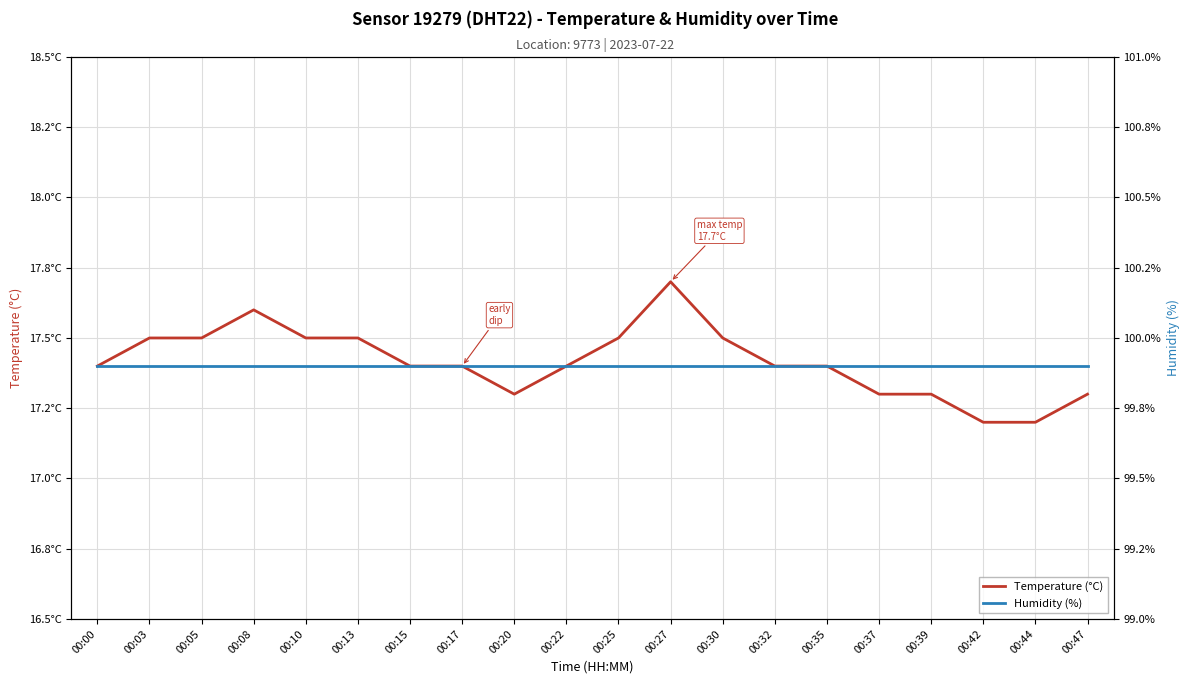

Which category has the highest value in the Temperature (°C) series?

00:27